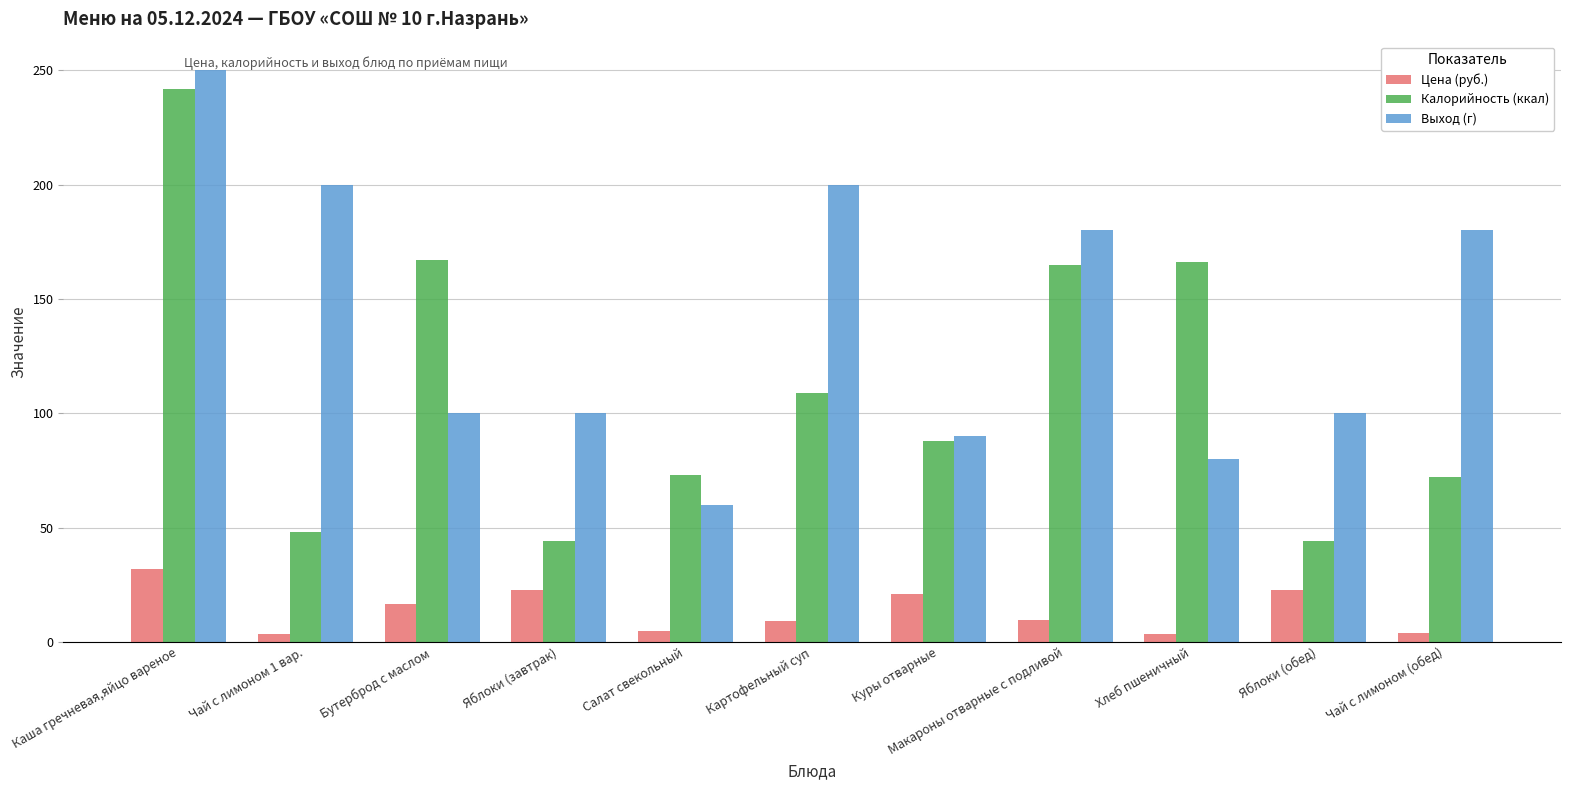

What is the label of the 3rd bar from the left?

Бутерброд с маслом